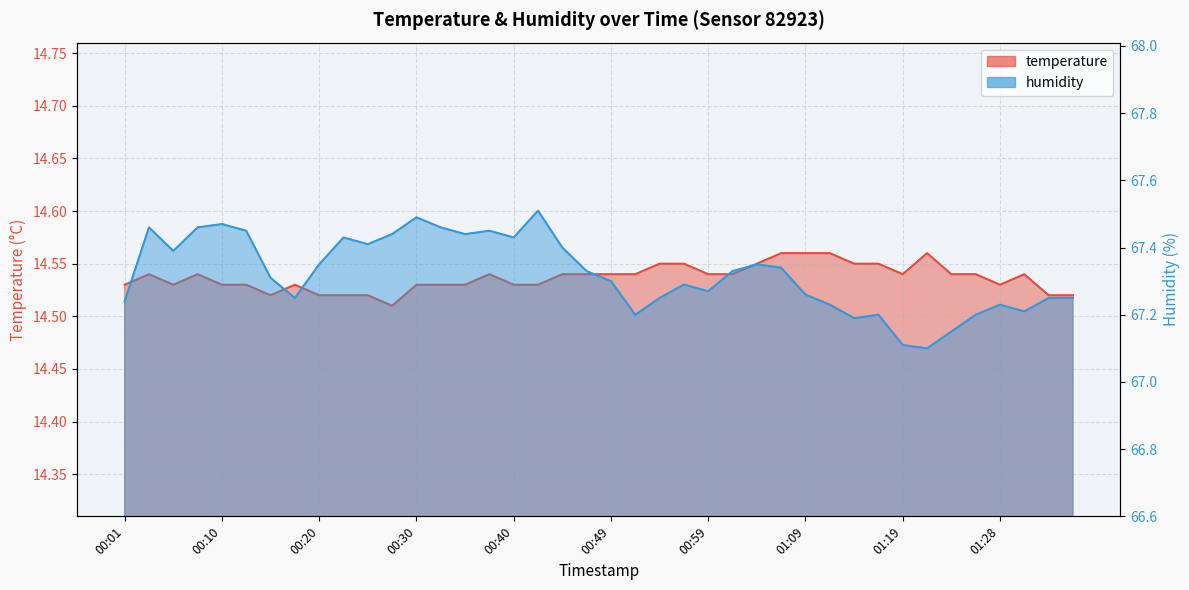

What is the label of the 19th point from the right?

00:52